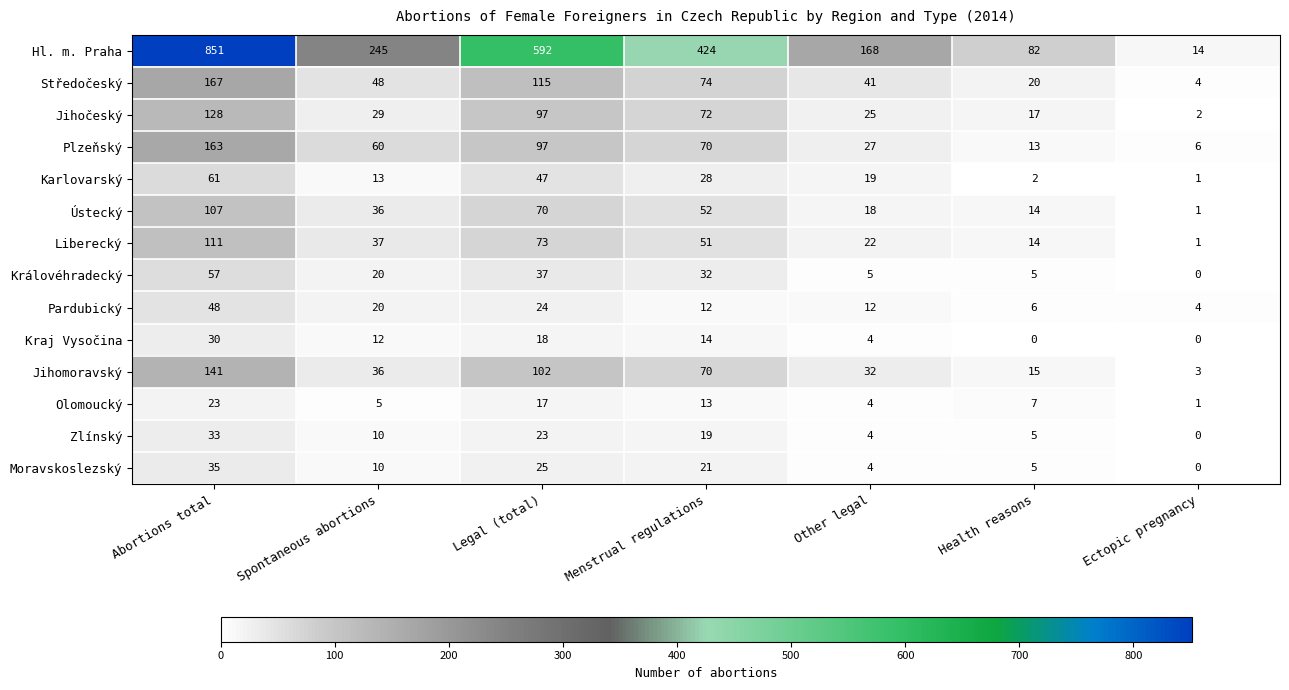

What is the total value across all series at Legal (total)?

1337